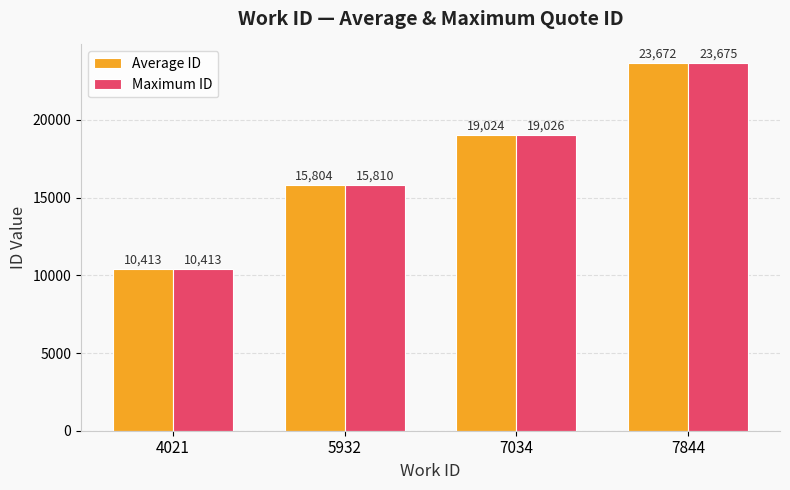

List the labels in order of Average ID value, smallest first.

4021, 5932, 7034, 7844